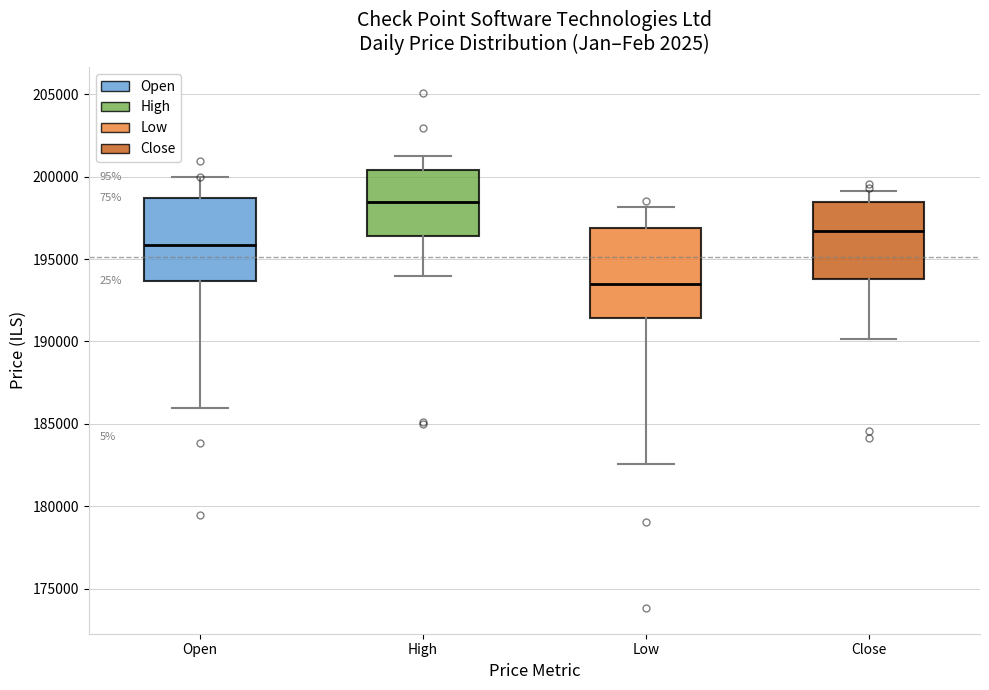

Reading left to right, transcribe this box plot: for each box, give where its median line is, the range the box spans, and where its two whiskers end, as read against the y-axis. The values are not printed on the chart, so give them approximately, as read against the axis.

Open: median 196000, box 193500 to 198500, whiskers 186000 to 200000
High: median 198500, box 196500 to 200500, whiskers 194000 to 201000
Low: median 193500, box 191500 to 197000, whiskers 182500 to 198000
Close: median 196500, box 194000 to 198500, whiskers 190000 to 199000